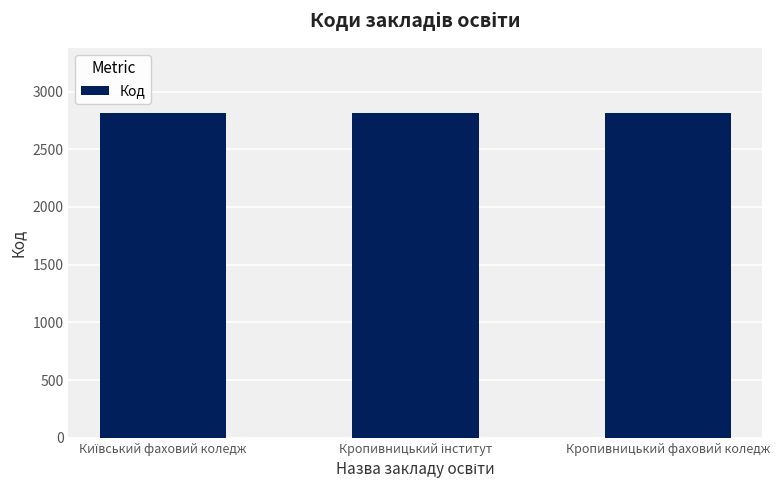

What is the greatest value displayed?

2816